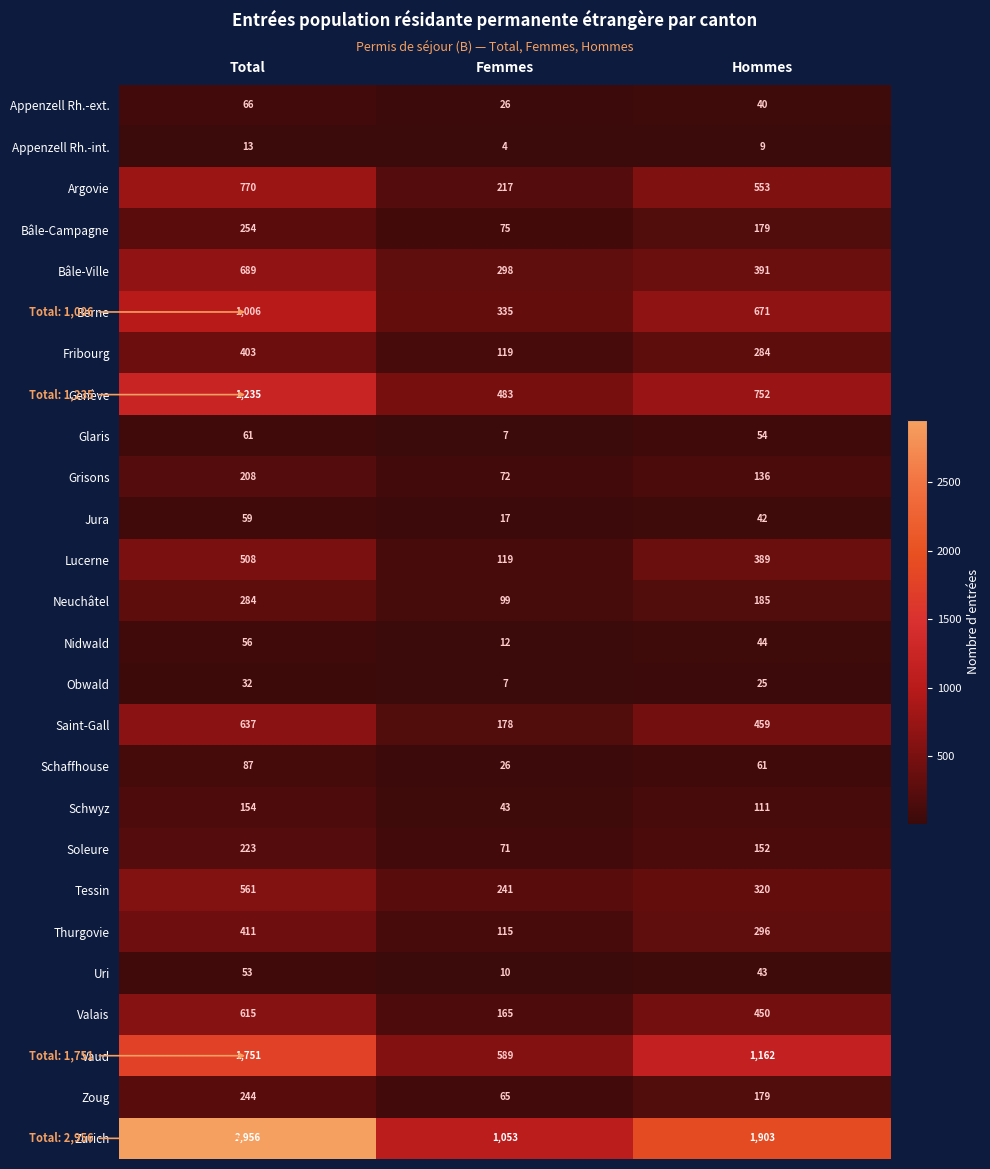

How many values in the Lucerne series are below 389?

1